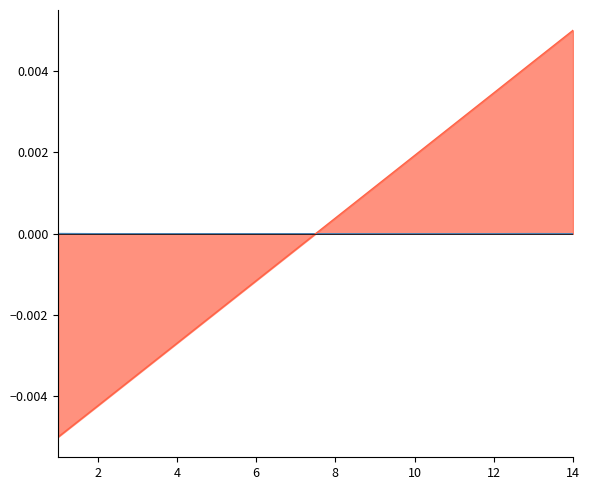

Where does the data first go above 0?

1